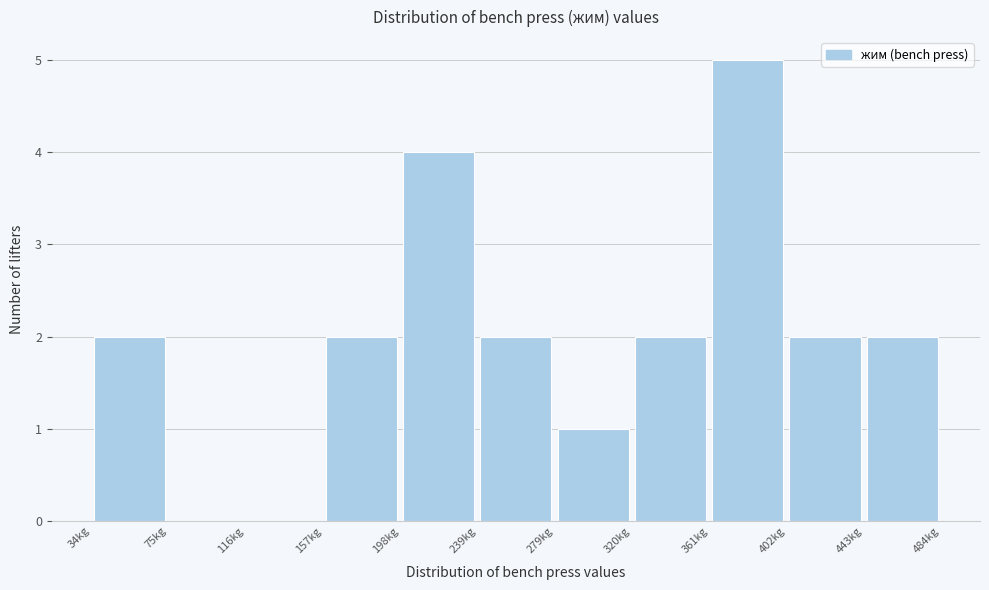

Over which range of the x-axis is the bar tallest?

360 to 400